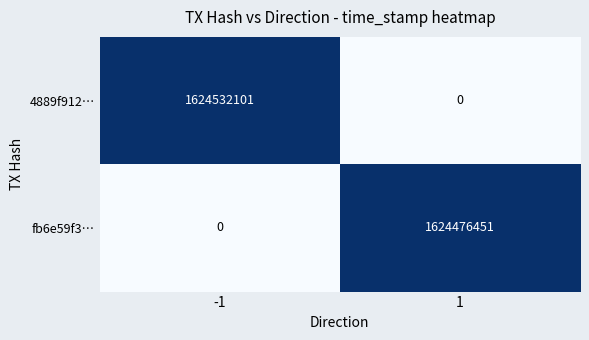

Count the number of categories in the chart.

2